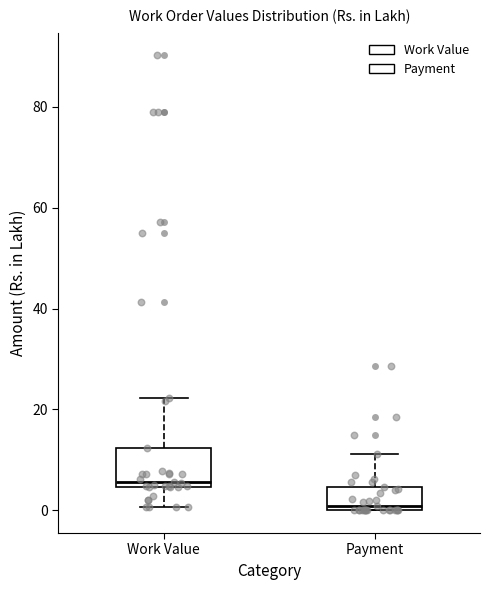

Which box has the highest median line?

Work Value